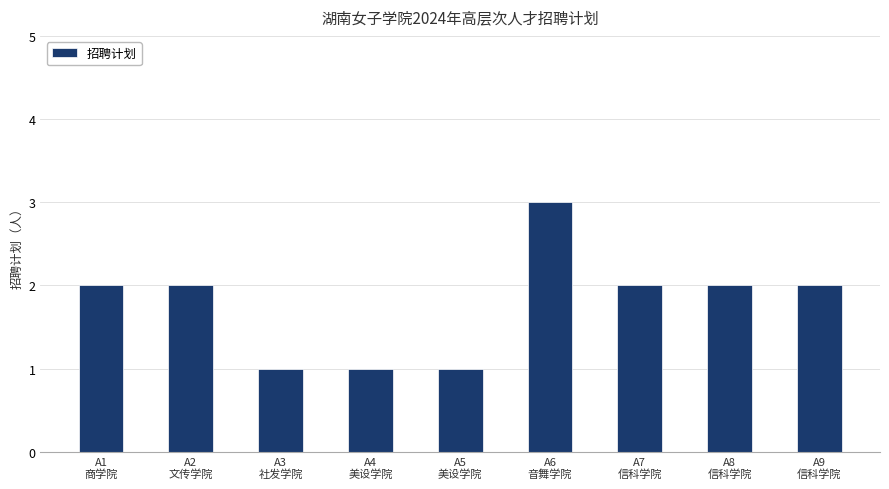

What is the difference between the maximum and second lowest values?

2